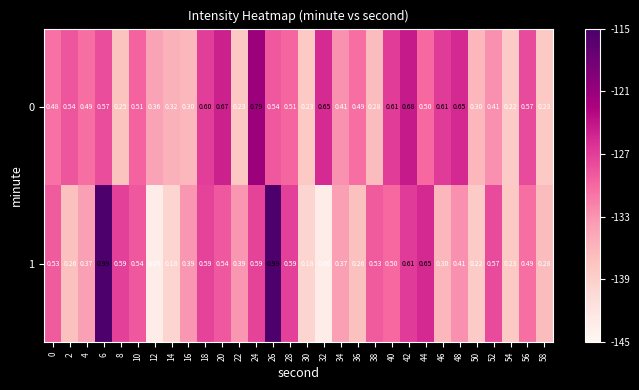

Is the value of 0 at 50 greater than the value of 1 at 16?

No